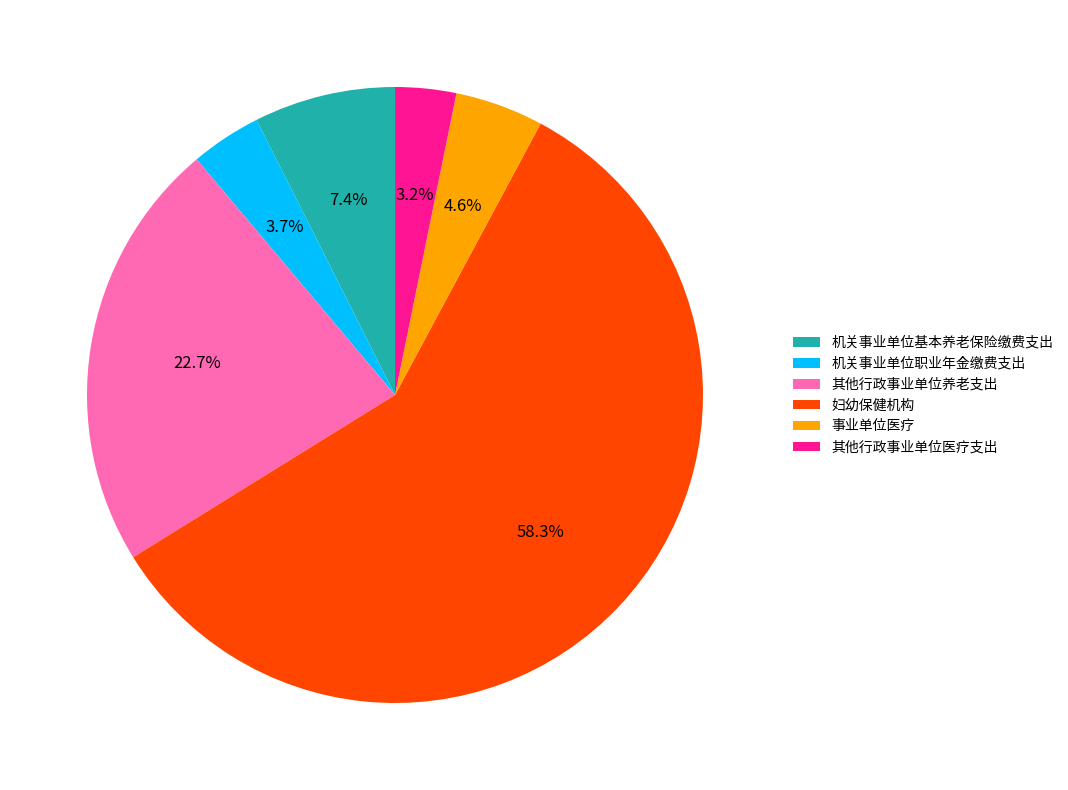

Rank the categories by value from highest to lowest.

妇幼保健机构, 其他行政事业单位养老支出, 机关事业单位基本养老保险缴费支出, 事业单位医疗, 机关事业单位职业年金缴费支出, 其他行政事业单位医疗支出